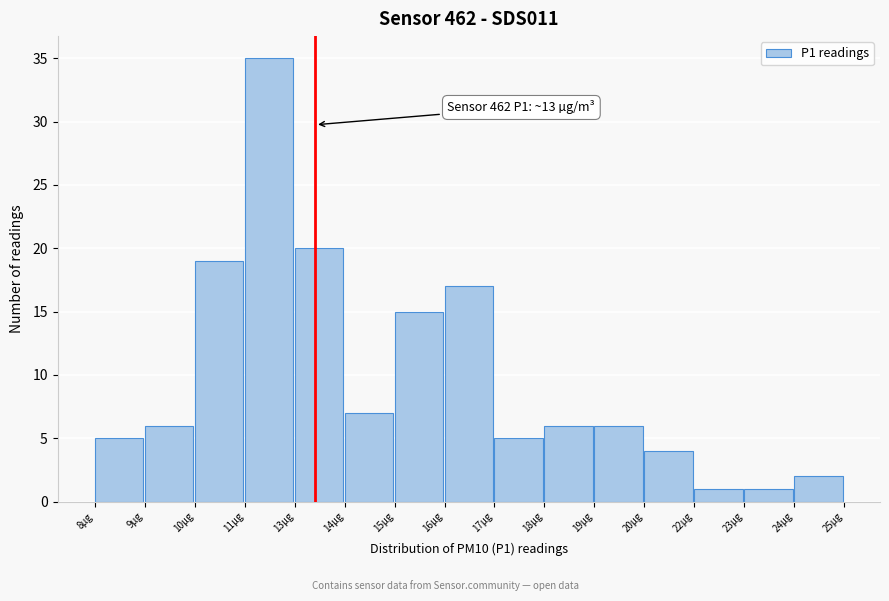

Reading left to right, transcribe all the data shown in this chart.

5	6	19	35	20	7	15	17	5	6	6	4	1	1	2